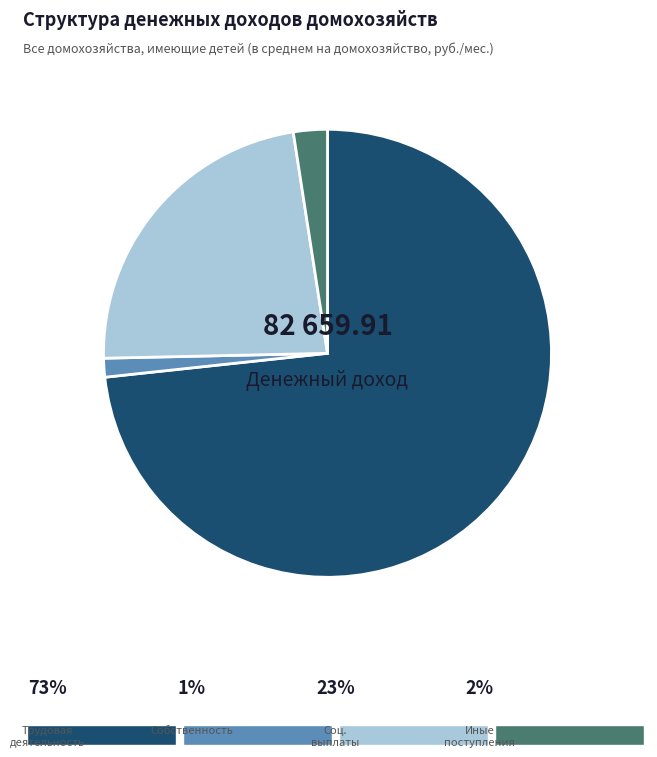

Does any single category account for the majority?

Yes